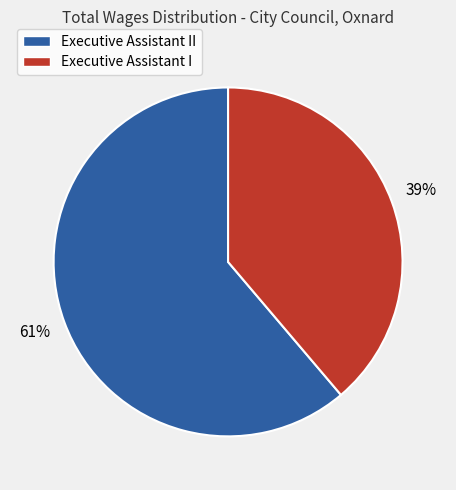

Rank the categories by value from lowest to highest.

Executive Assistant I, Executive Assistant II